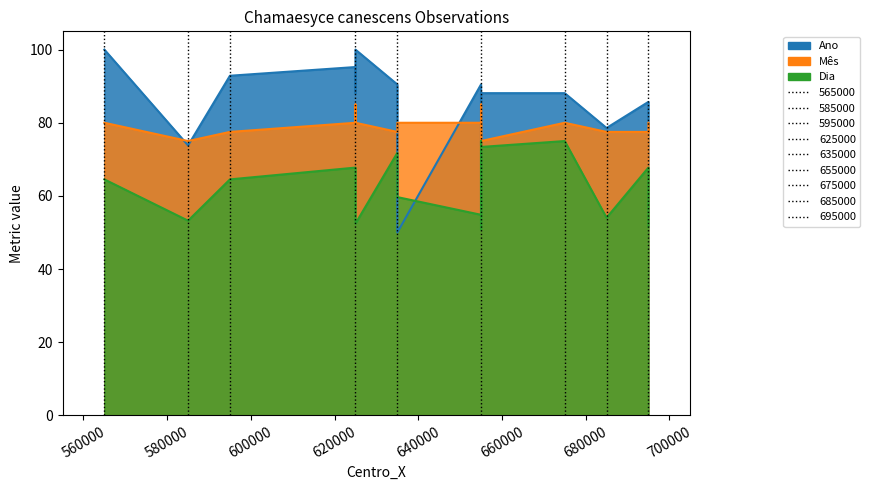

Read the Mês value at 660000.

77.5